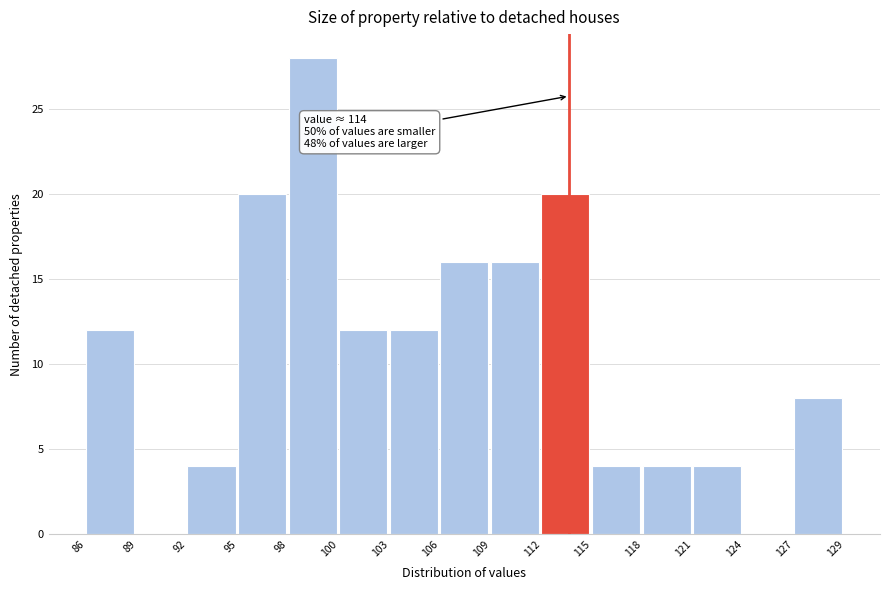

Reading right to left, transcribe all the data shown in this chart.

127=8	124=0	121=4	118=4	115=4	112=20	109=16	106=16	103=12	100=12	98=28	95=20	92=4	89=0	86=12